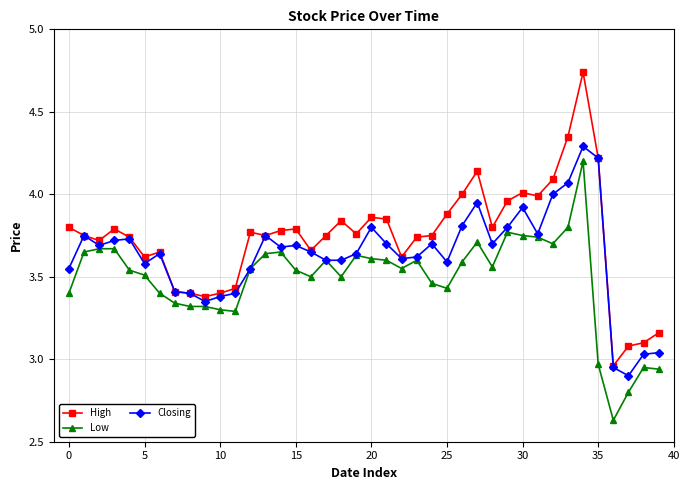

What is the sum of all Closing values?

145.2